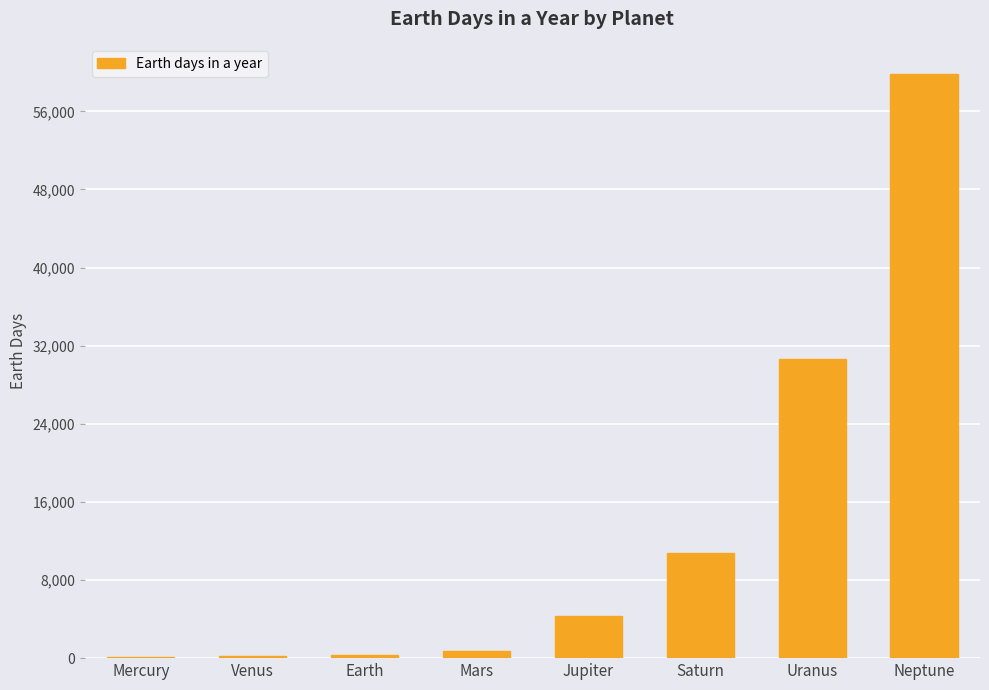

Is it true that the value at Uranus is 30660.0?

True